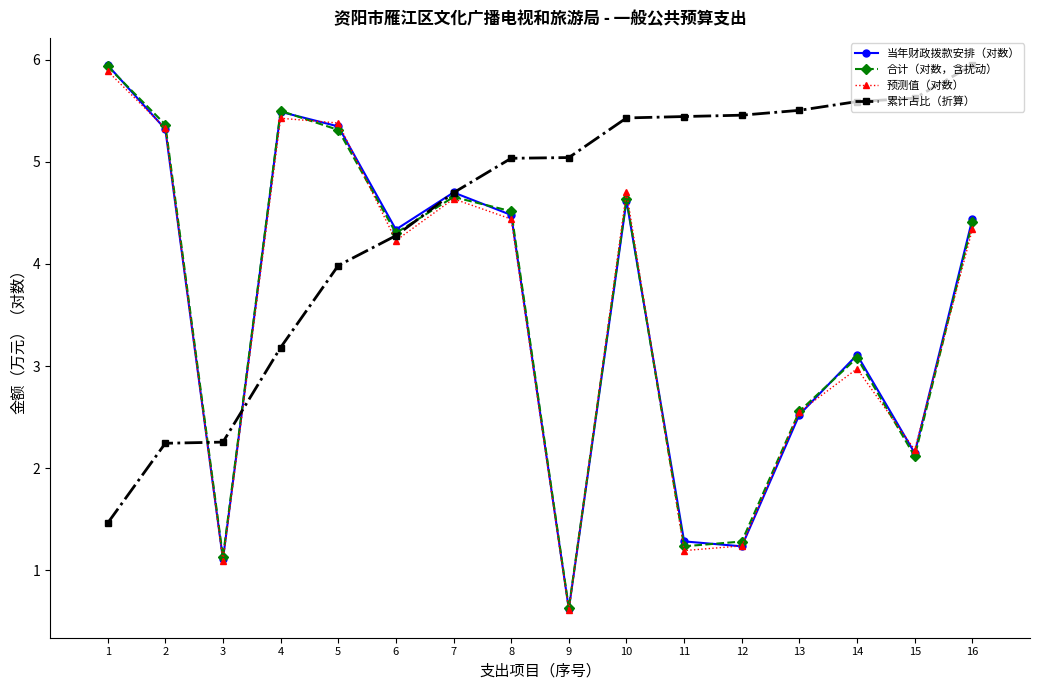

The value of 当年财政拨款安排（对数） at 11 is 1.7. True or false?

False